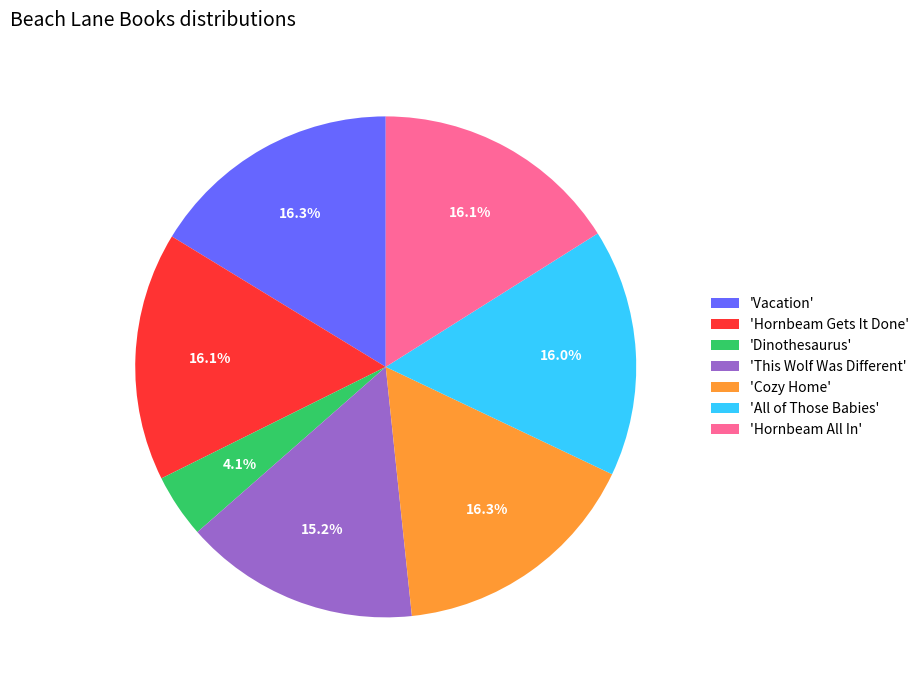

How many segments does this pie chart have?

7